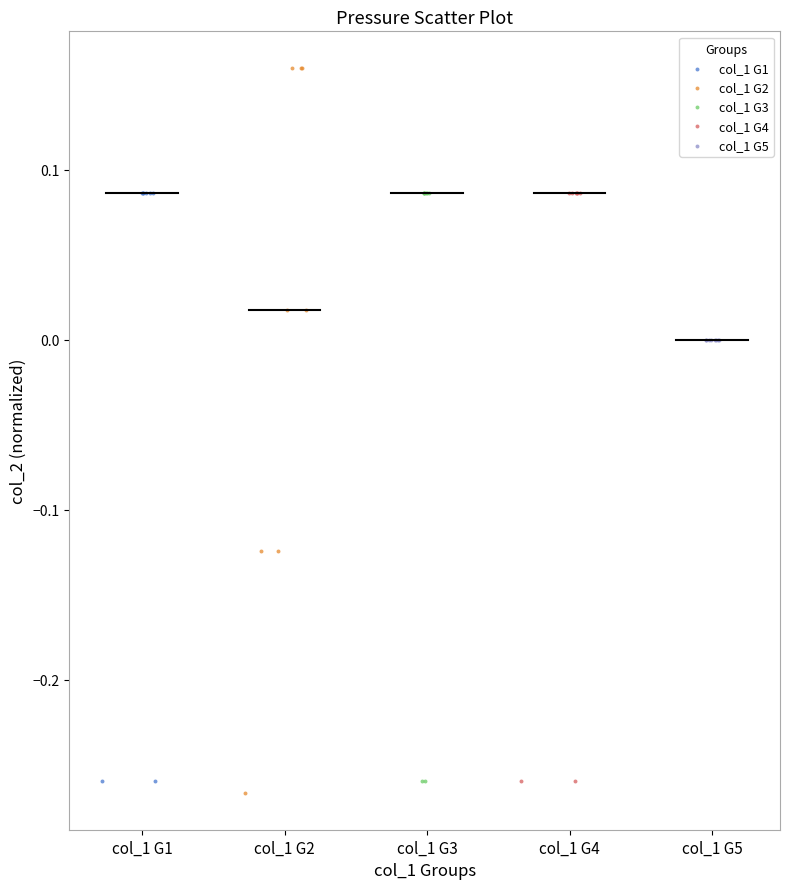

Which series reaches the maximum Y coordinate?

col_1 G2